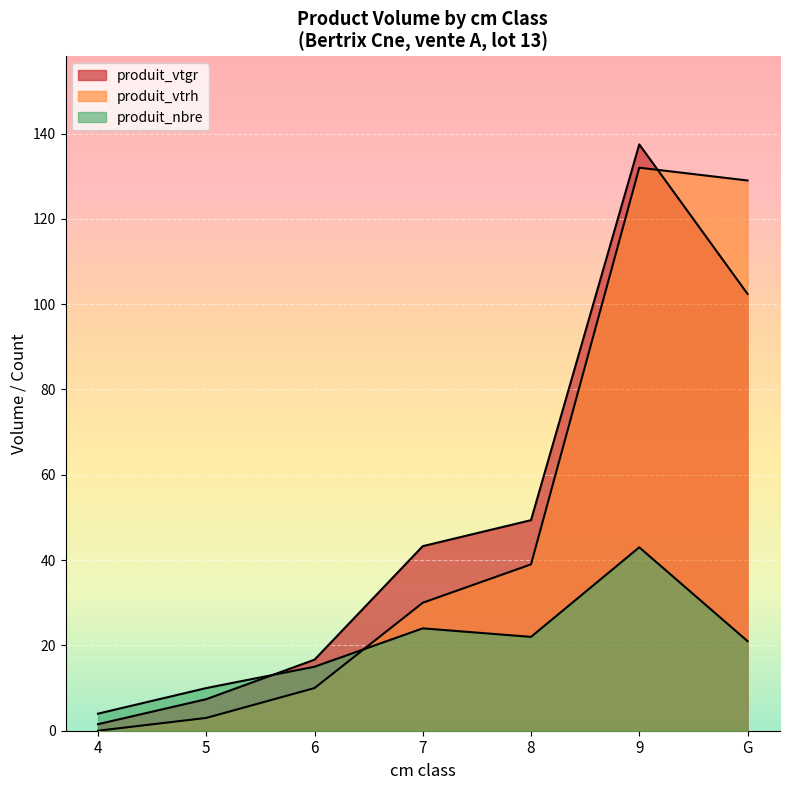

Does the chart display data point markers on the line(s)?

No